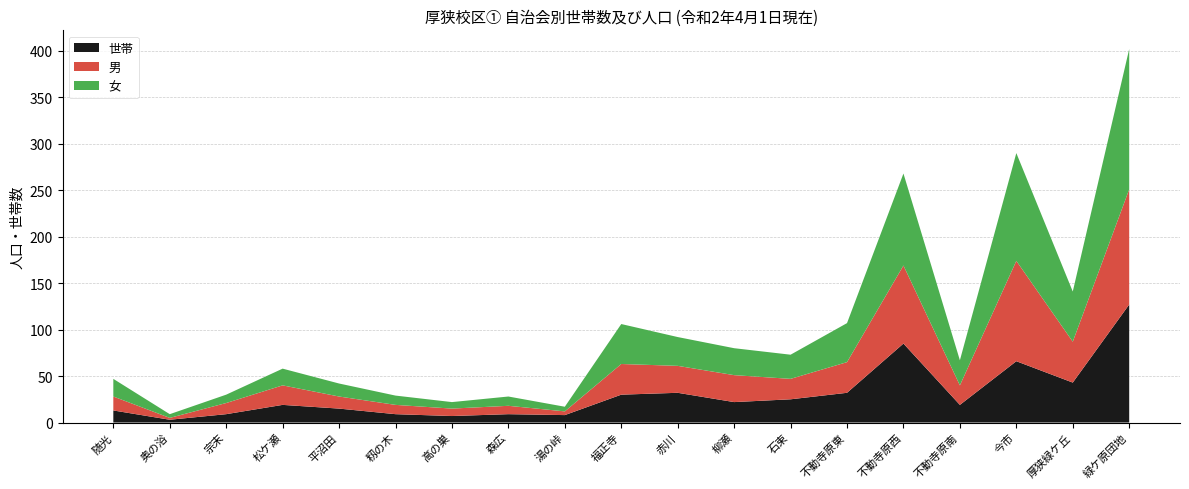

Reading left to right, extract all data points from this chart.

男: 15	2	12	21	13	10	8	9	4	33	29	29	22	33	84	21	108	44	124
女: 19	4	9	18	14	10	7	10	5	43	31	29	26	42	99	27	116	54	151
世帯: 13	3	9	19	15	9	7	9	8	30	32	22	25	32	85	19	66	43	127